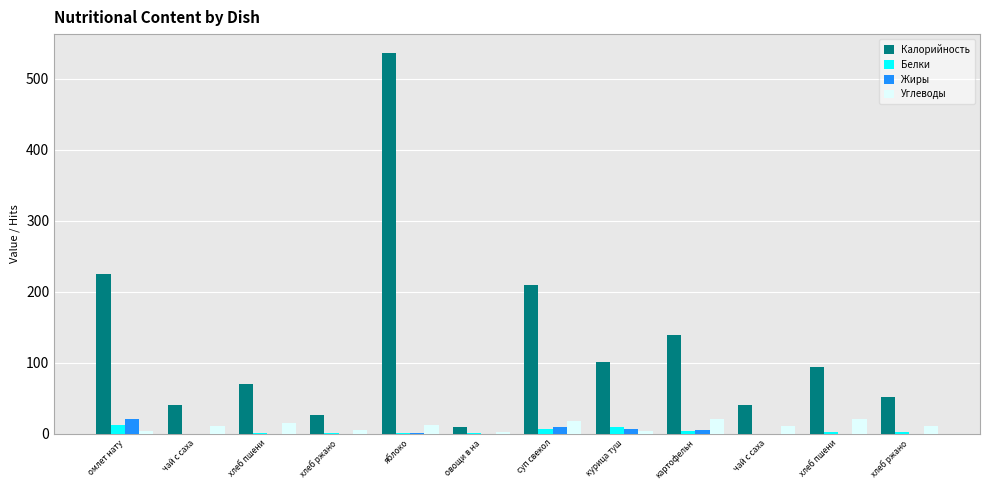

How many data points in Жиры are above 0?

5